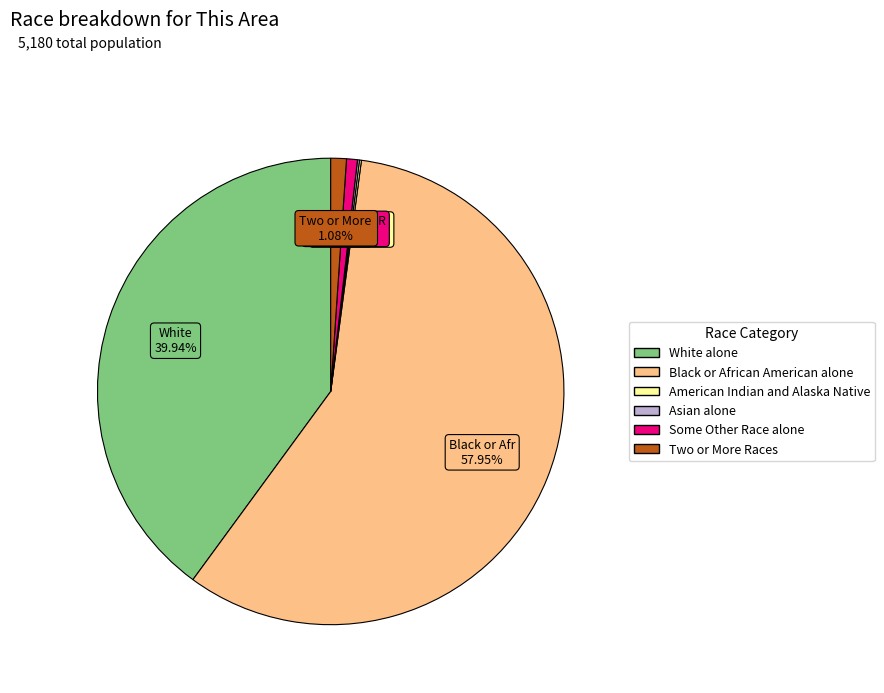

Is there any slice that represents more than half of the pie?

Yes